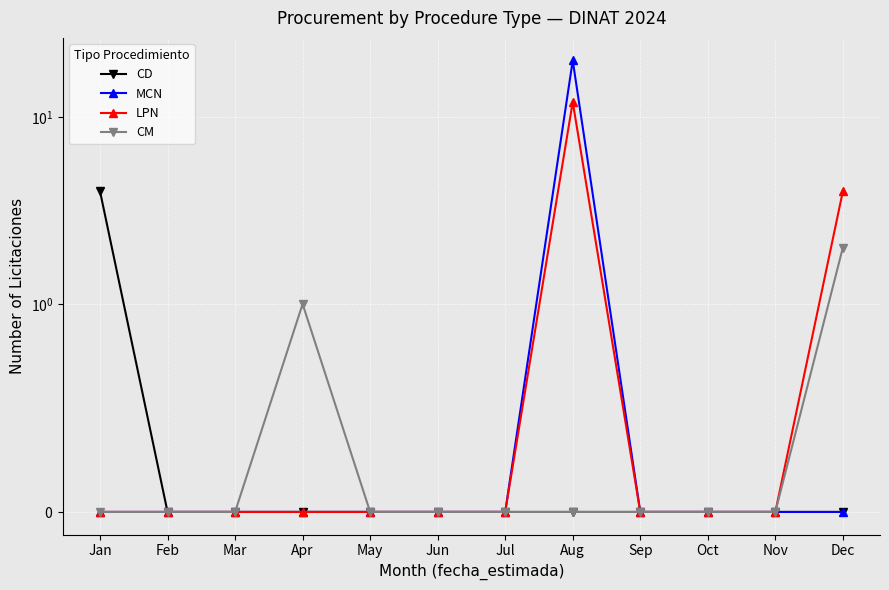

What are all the series names shown in the legend?

CD, MCN, LPN, CM